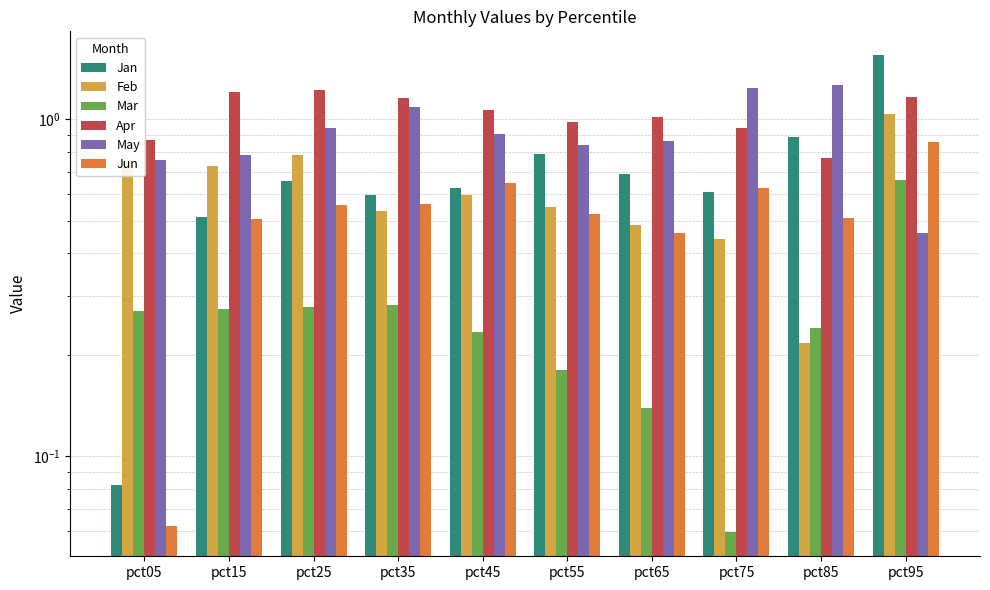

What is the total value across all series at pct85?

3.9